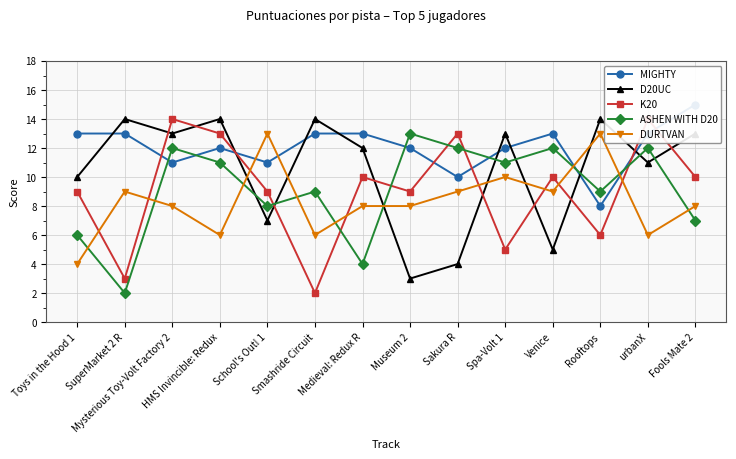

What is the value of the K20 point at the 14th from the left?

10